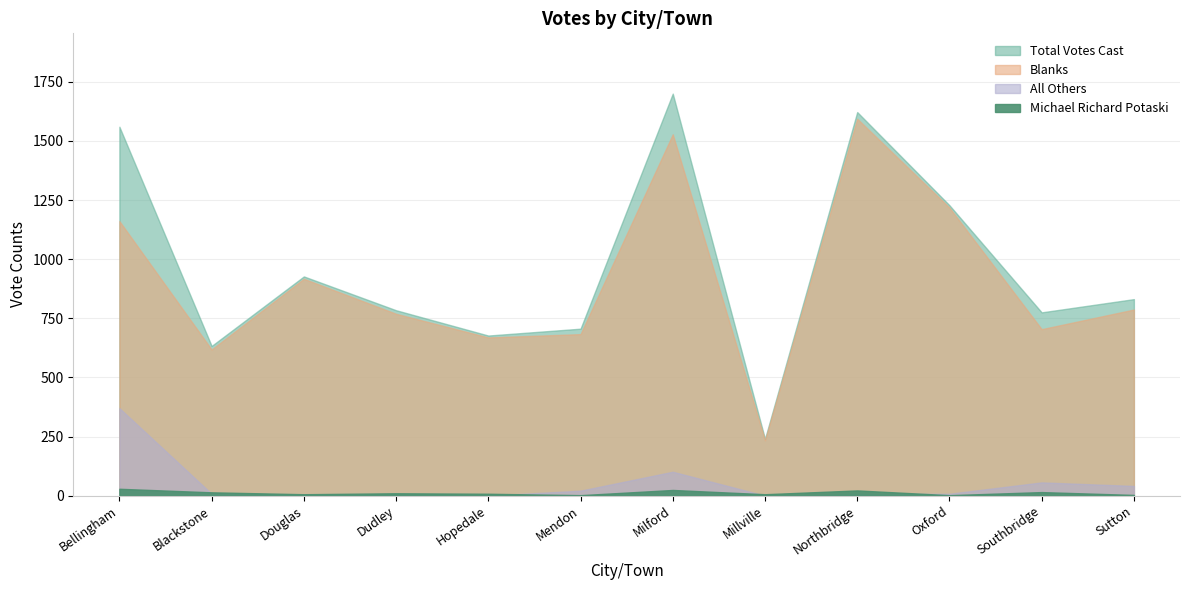

At which category does Total Votes Cast reach its first local valley?

Blackstone